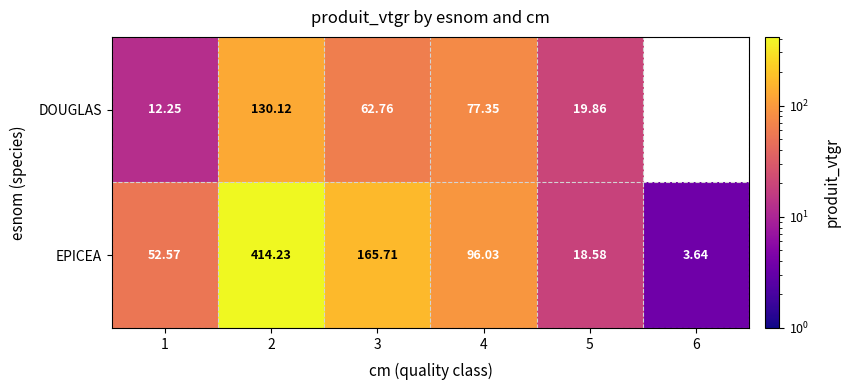

How many series are shown in this chart?

2